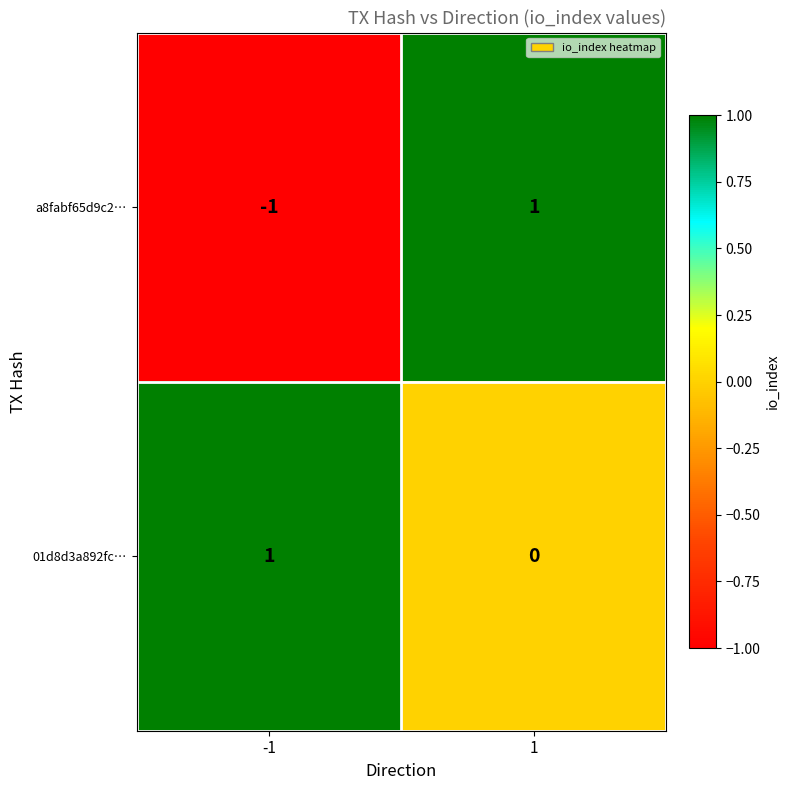

Which series has the largest range (max minus min)?

a8fabf65d9c2…